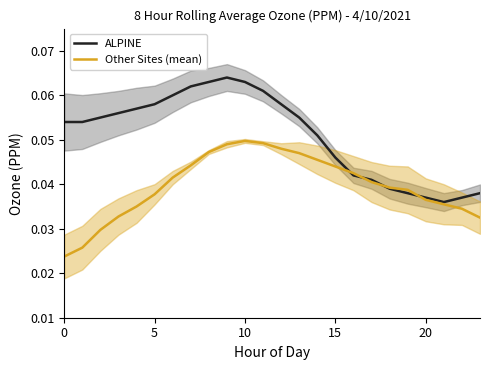

Is it true that ALPINE equals 0.0 at 16?

False